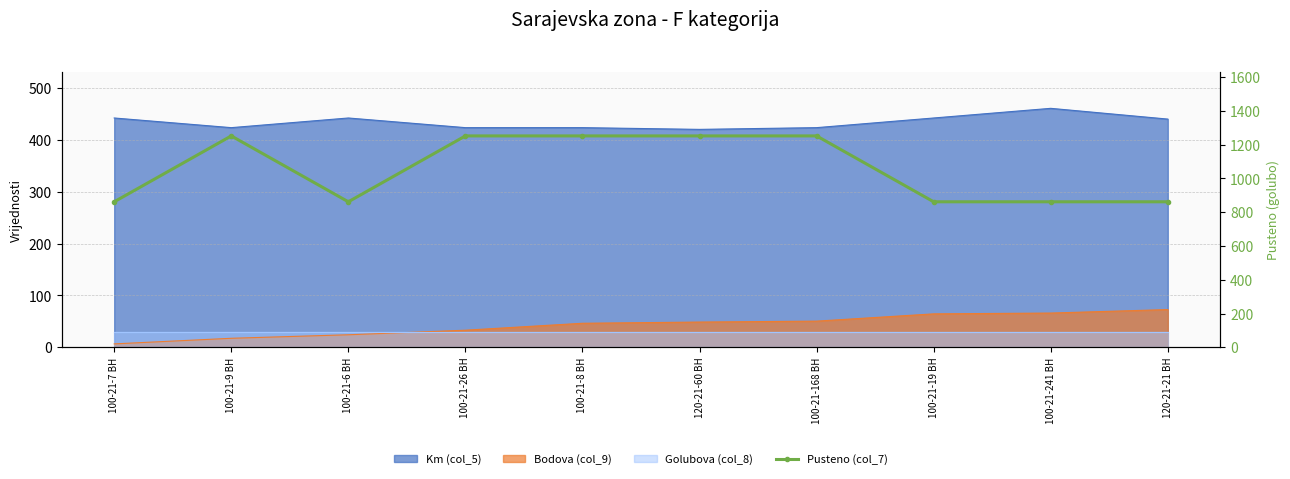

What is the label of the 4th point from the right?

100-21-168 BH